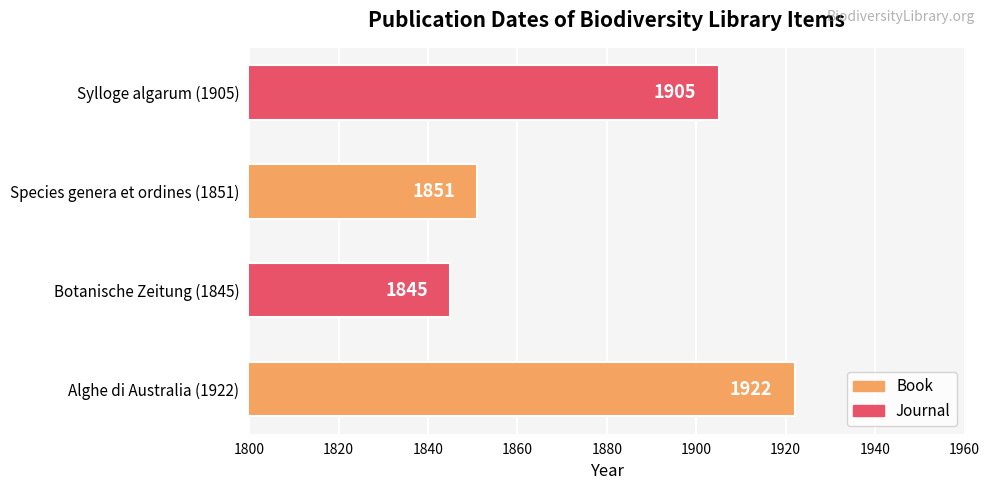

How many categories are shown in the chart?

4